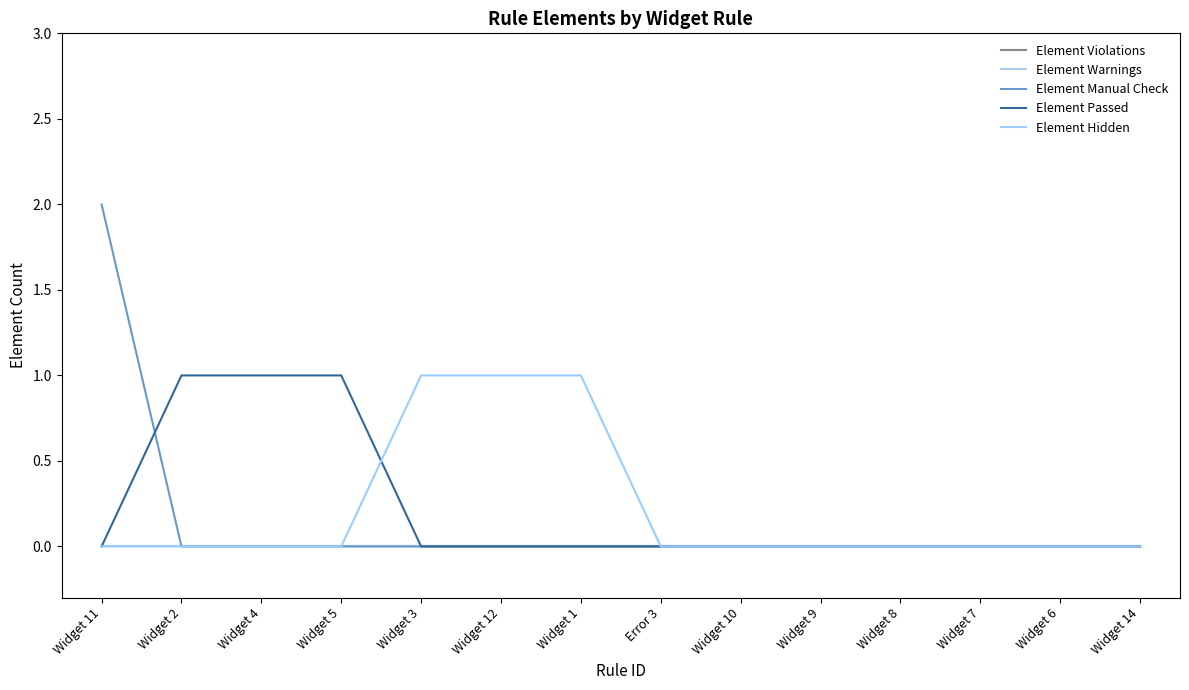

Does the chart display data point markers on the line(s)?

No